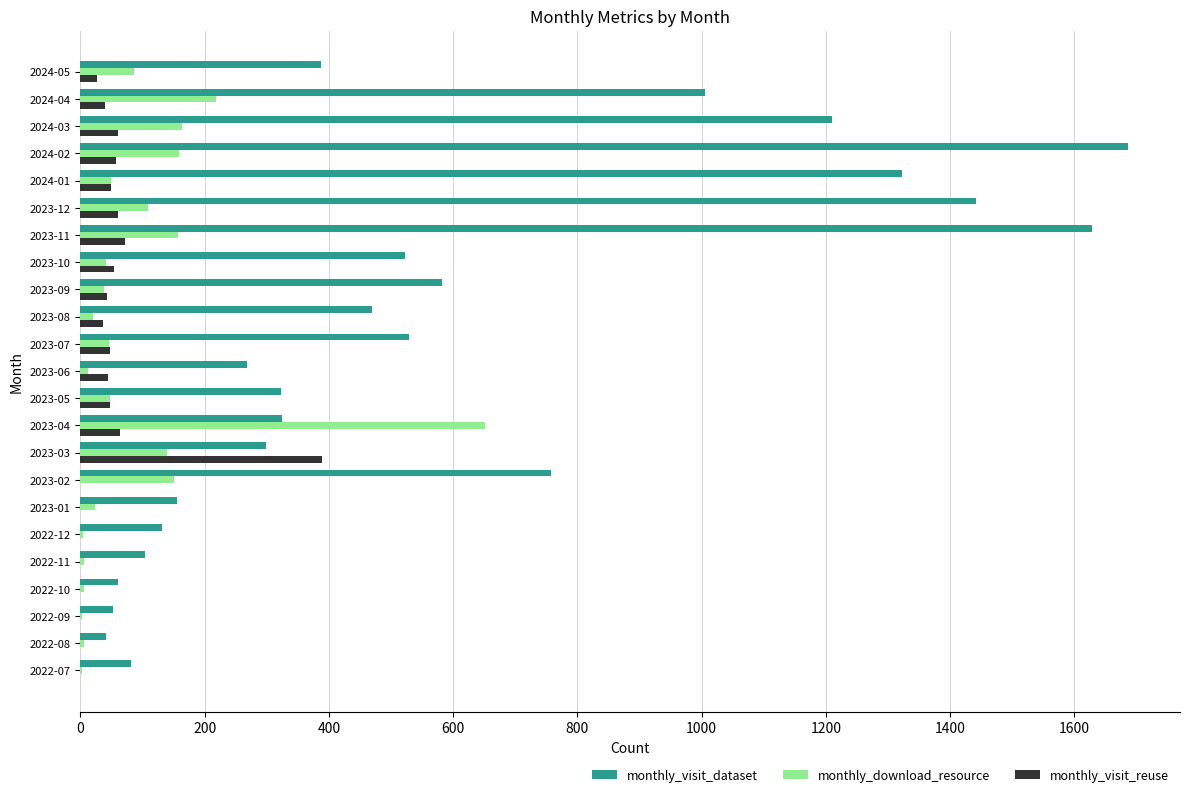

Where is monthly_visit_dataset nearest to the value 864?

2023-02